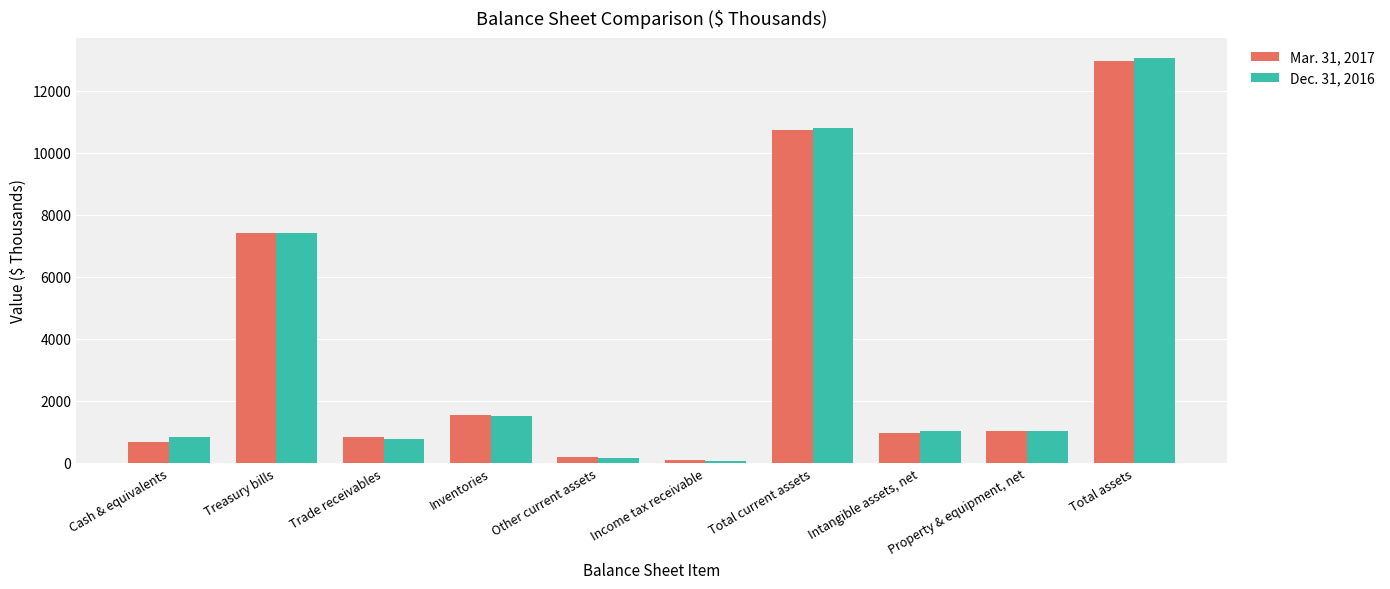

How many groups of bars are there?

10